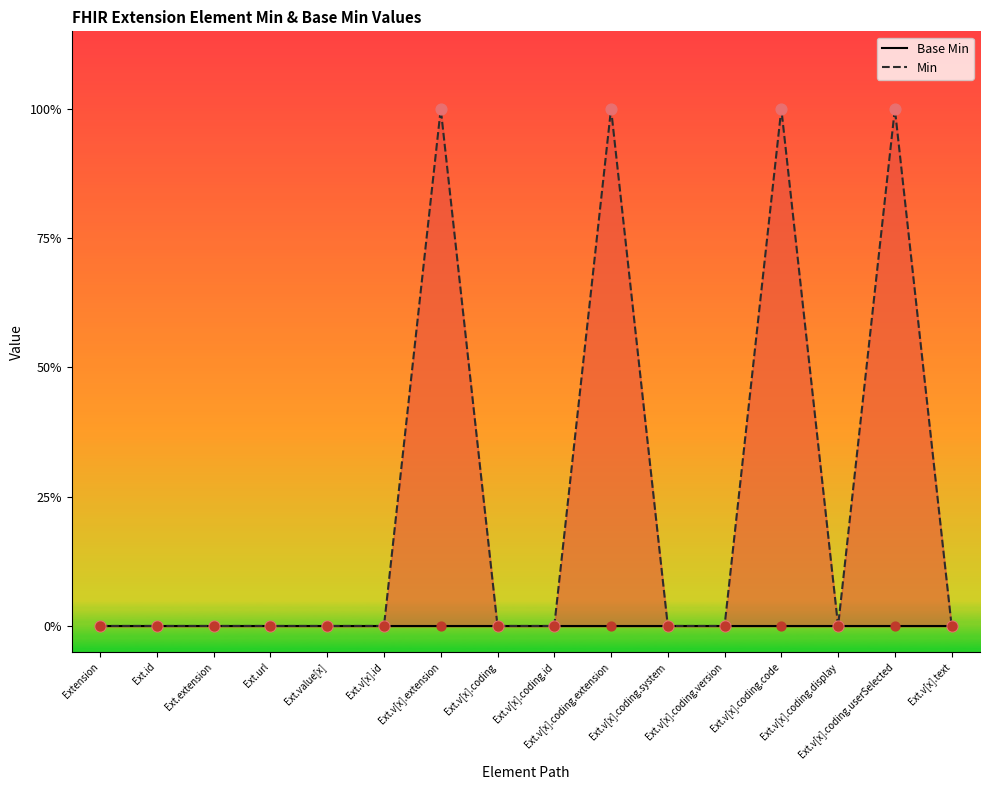

Which has a higher value, Ext.v[x].id or Ext.v[x].coding.code?

Ext.v[x].coding.code